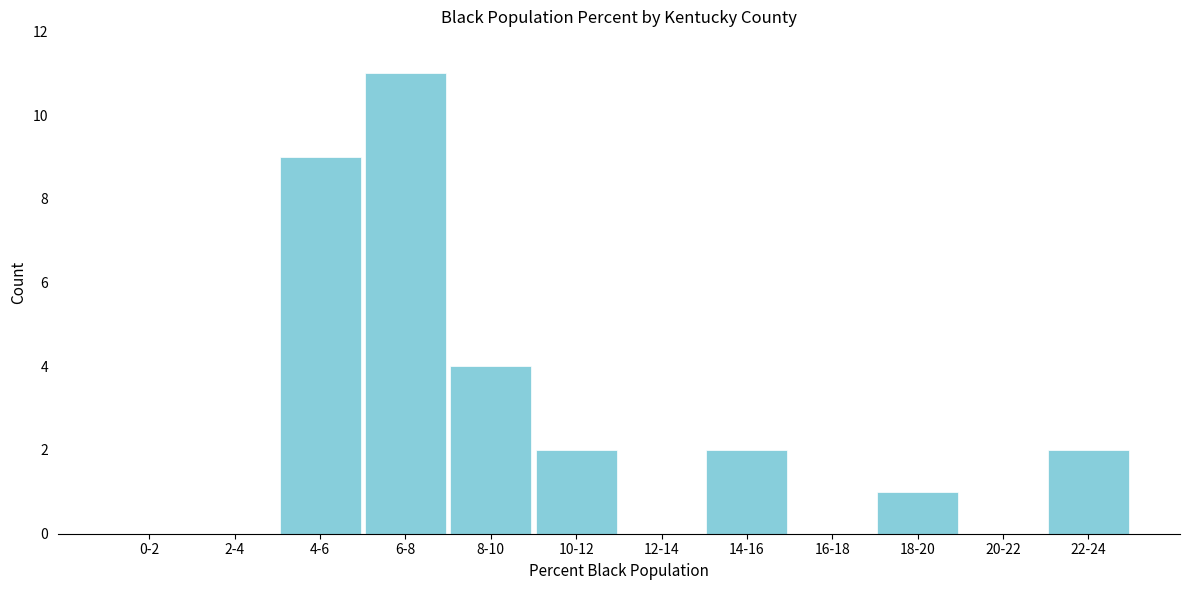

Reading left to right, transcribe all the data shown in this chart.

0-2=0	2-4=0	4-6=9	6-8=11	8-10=4	10-12=2	12-14=0	14-16=2	16-18=0	18-20=1	20-22=0	22-24=2